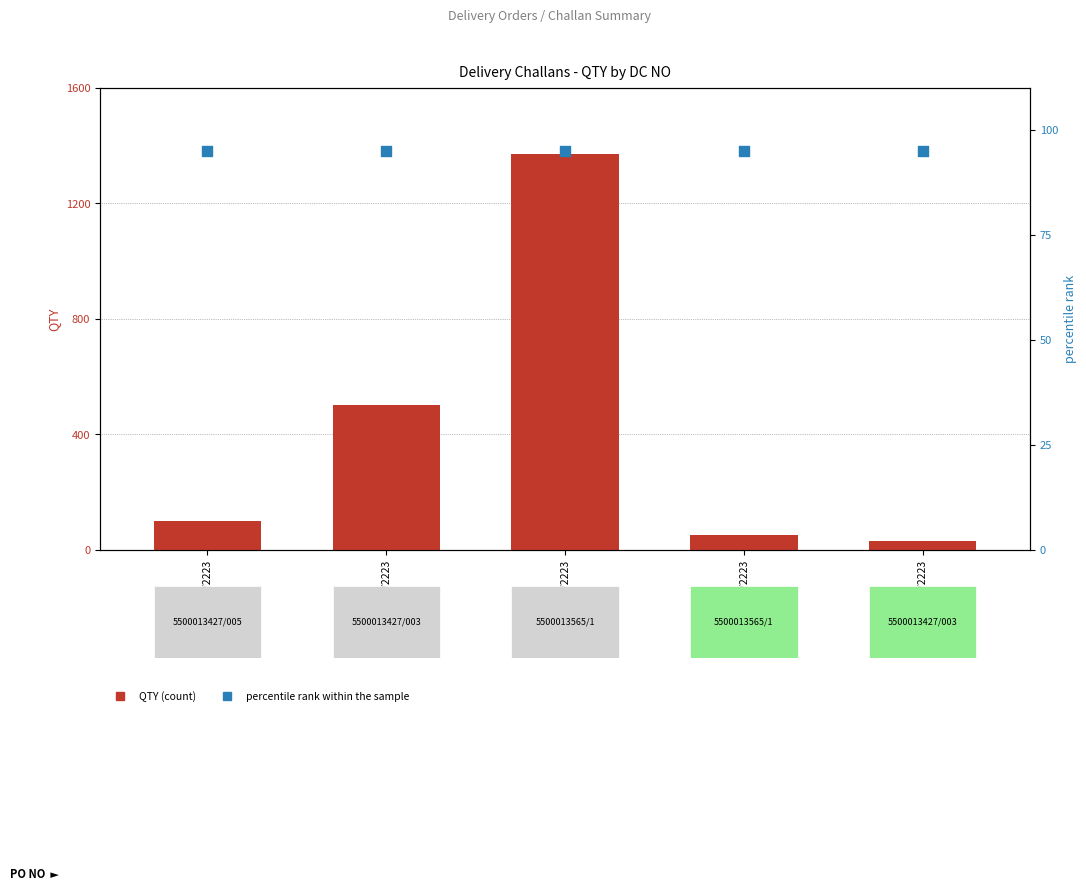

At how many categories does at least one series exceed 568?

1